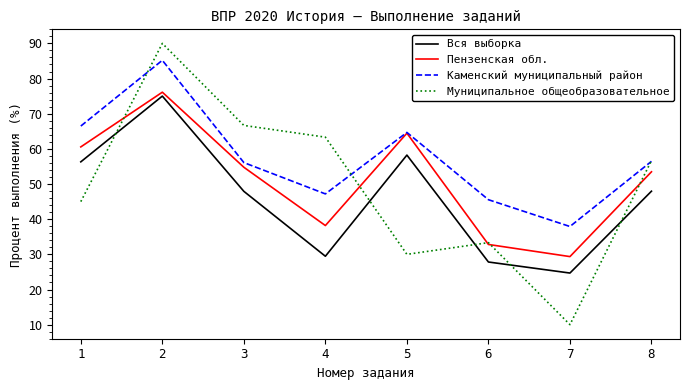

What is the difference between the Вся выборка values at 4 and 8?

18.5